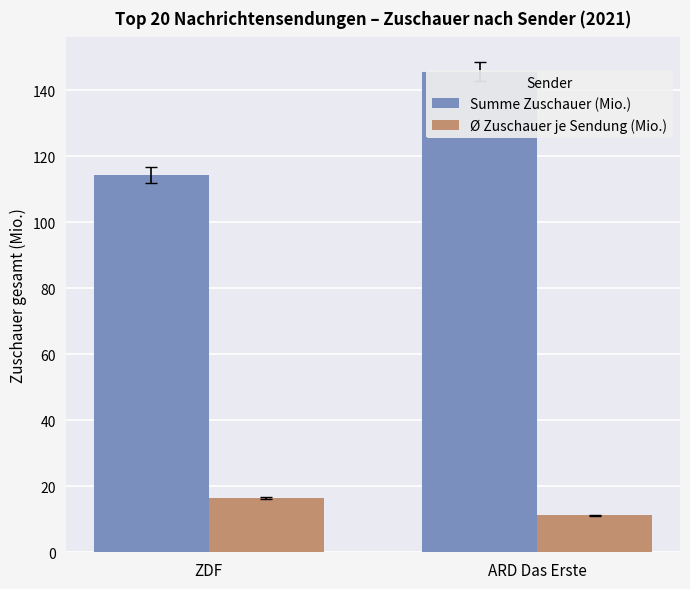

List the labels in order of Summe Zuschauer (Mio.) value, largest first.

ARD Das Erste, ZDF